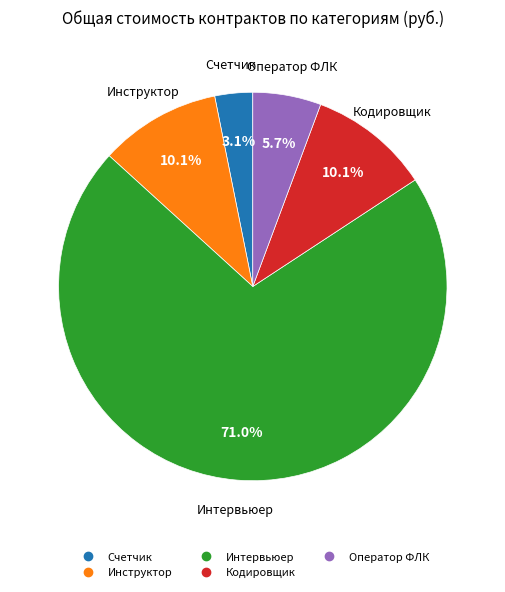

Which has a higher value, Оператор ФЛК or Счетчик?

Оператор ФЛК